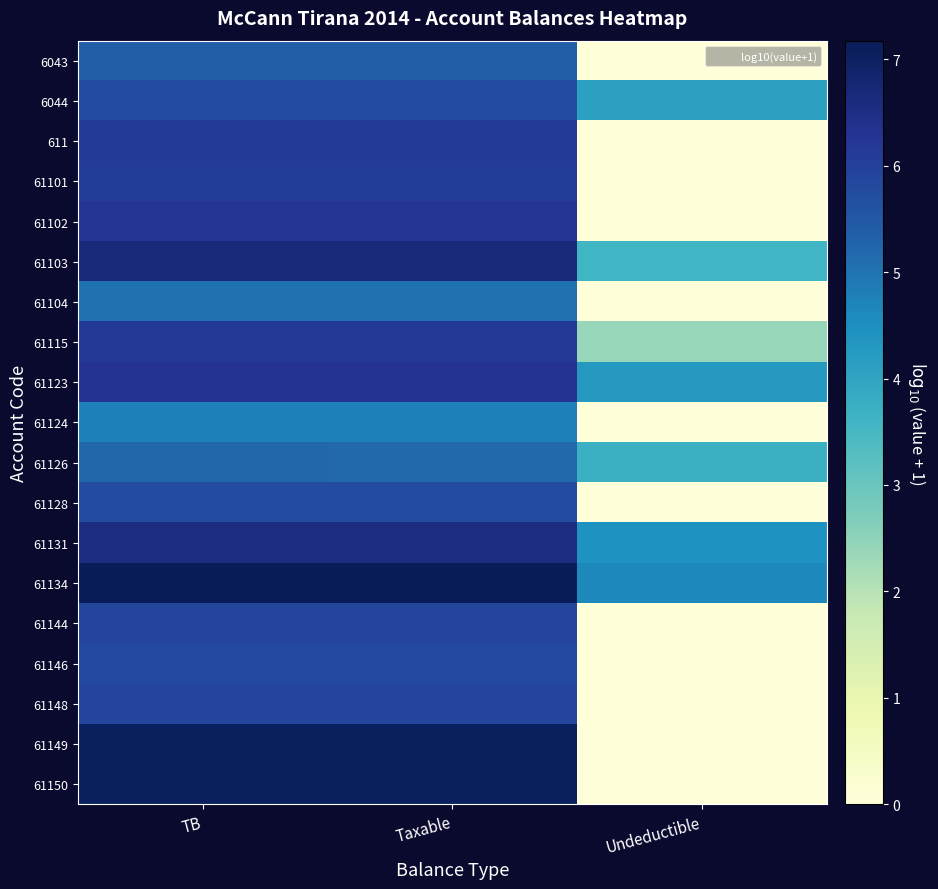

Which label corresponds to the smallest value in the chart?

Undeductible